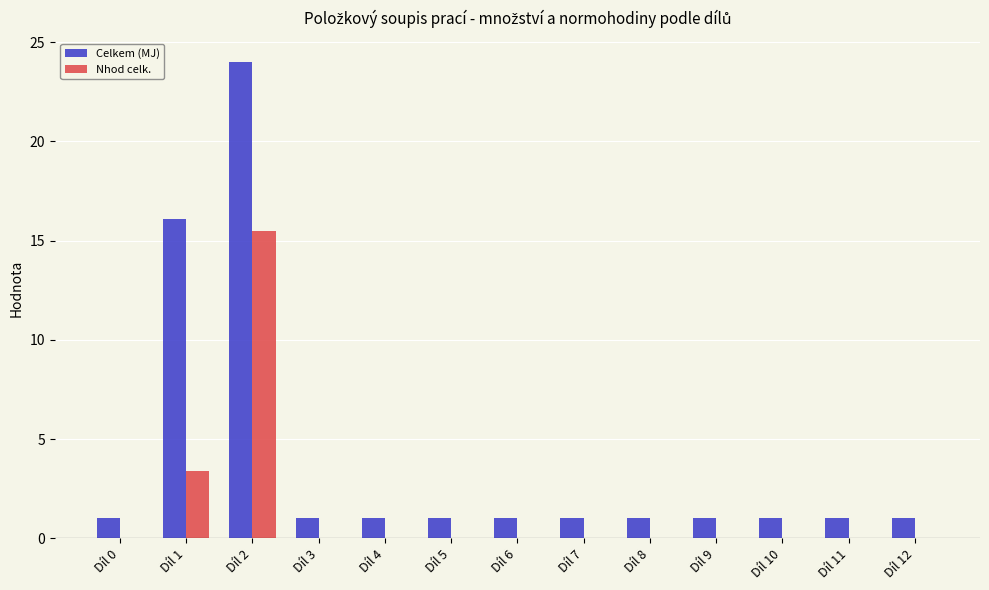

True or false: Celkem (MJ) has a value of 1.0 at Díl 3.

True